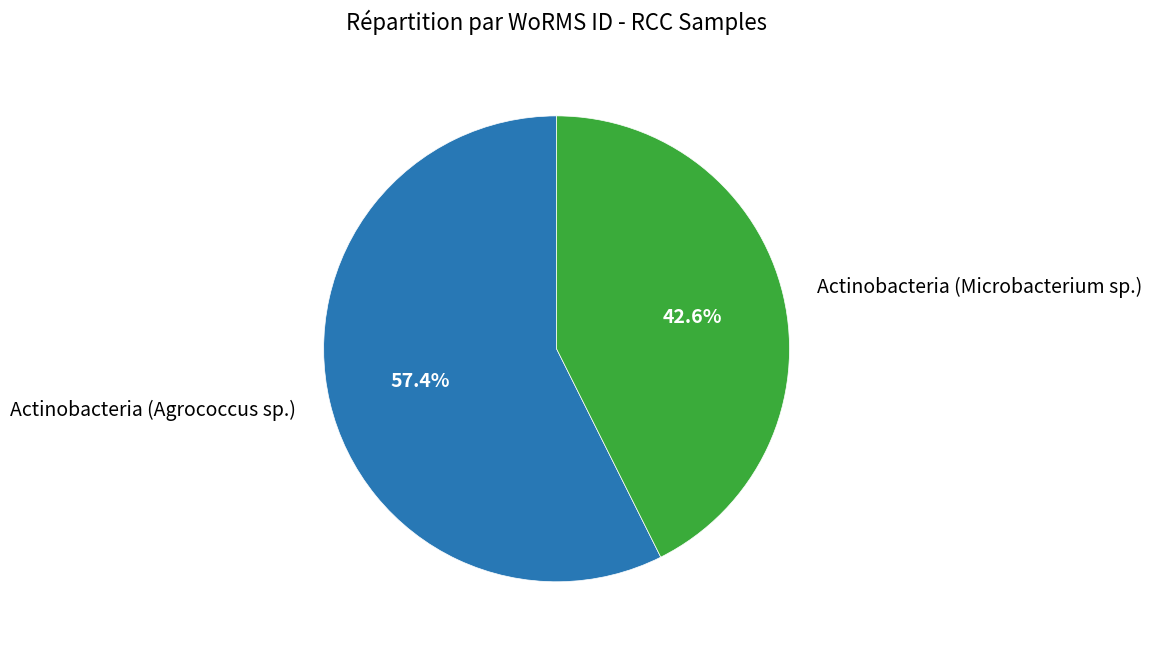

Is it true that Actinobacteria (Agrococcus sp.) is 57% of the pie?

True